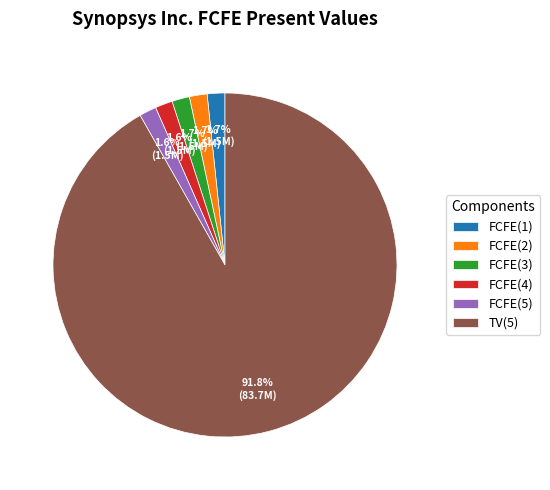

Which slice is the largest?

TV(5)